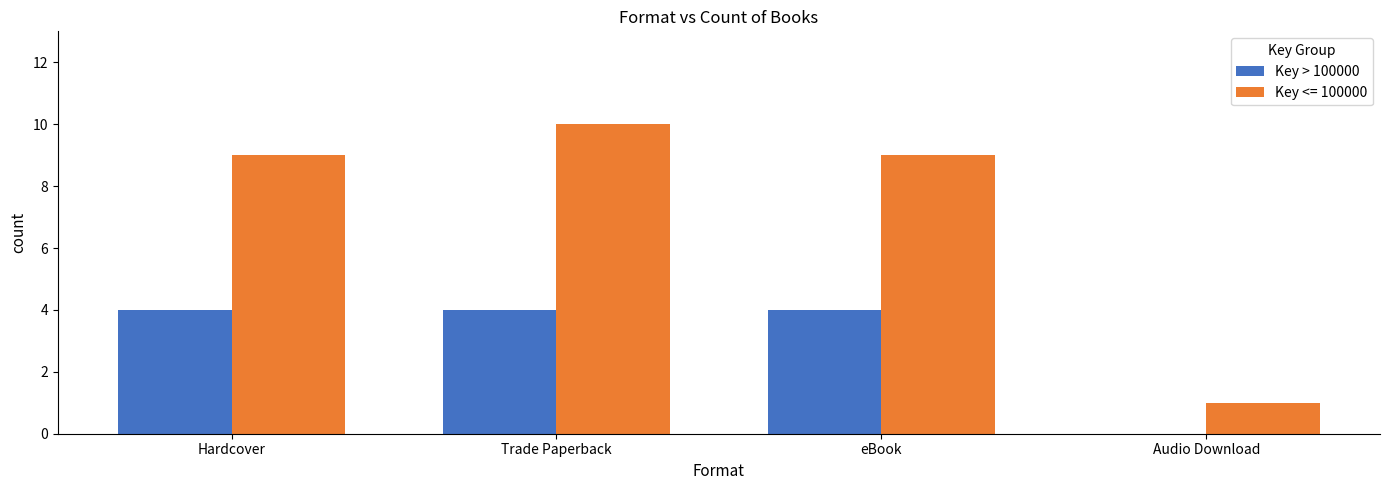

Reading left to right, what are all the values shown in this chart?

Key > 100000: 4	4	4	0
Key <= 100000: 9	10	9	1